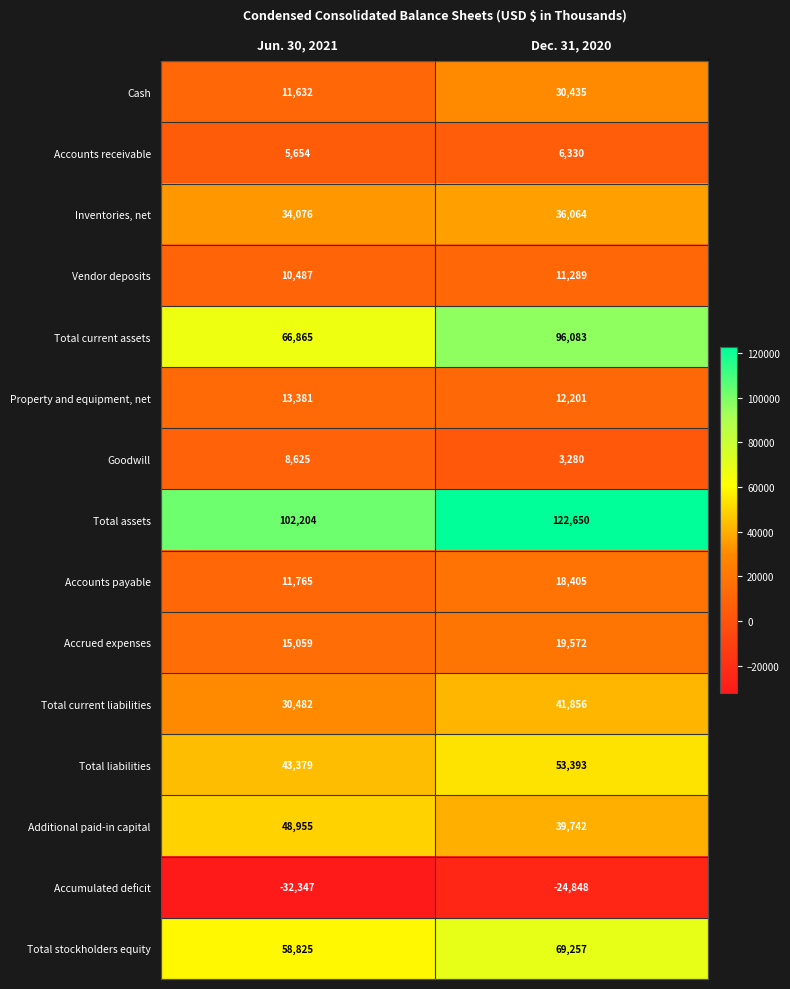

What is the approximate value of Cash at Dec. 31, 2020?

30435